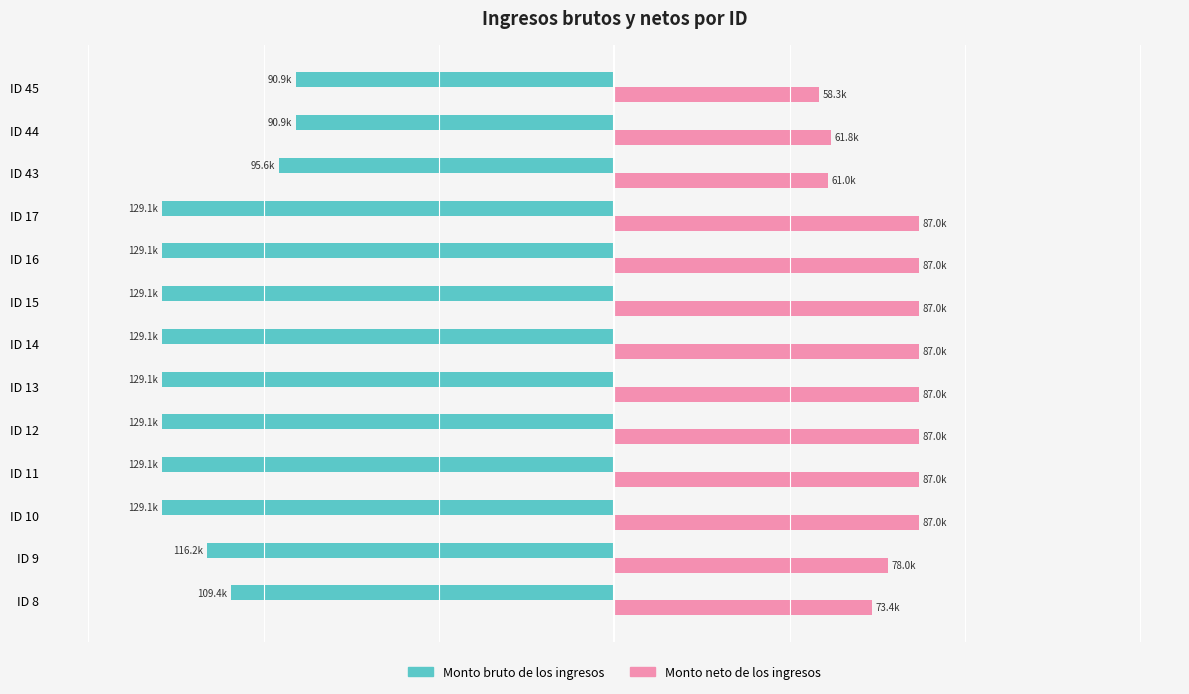

Rank the series by their average value, from highest to lowest.

Monto neto de los ingresos, Monto bruto de los ingresos